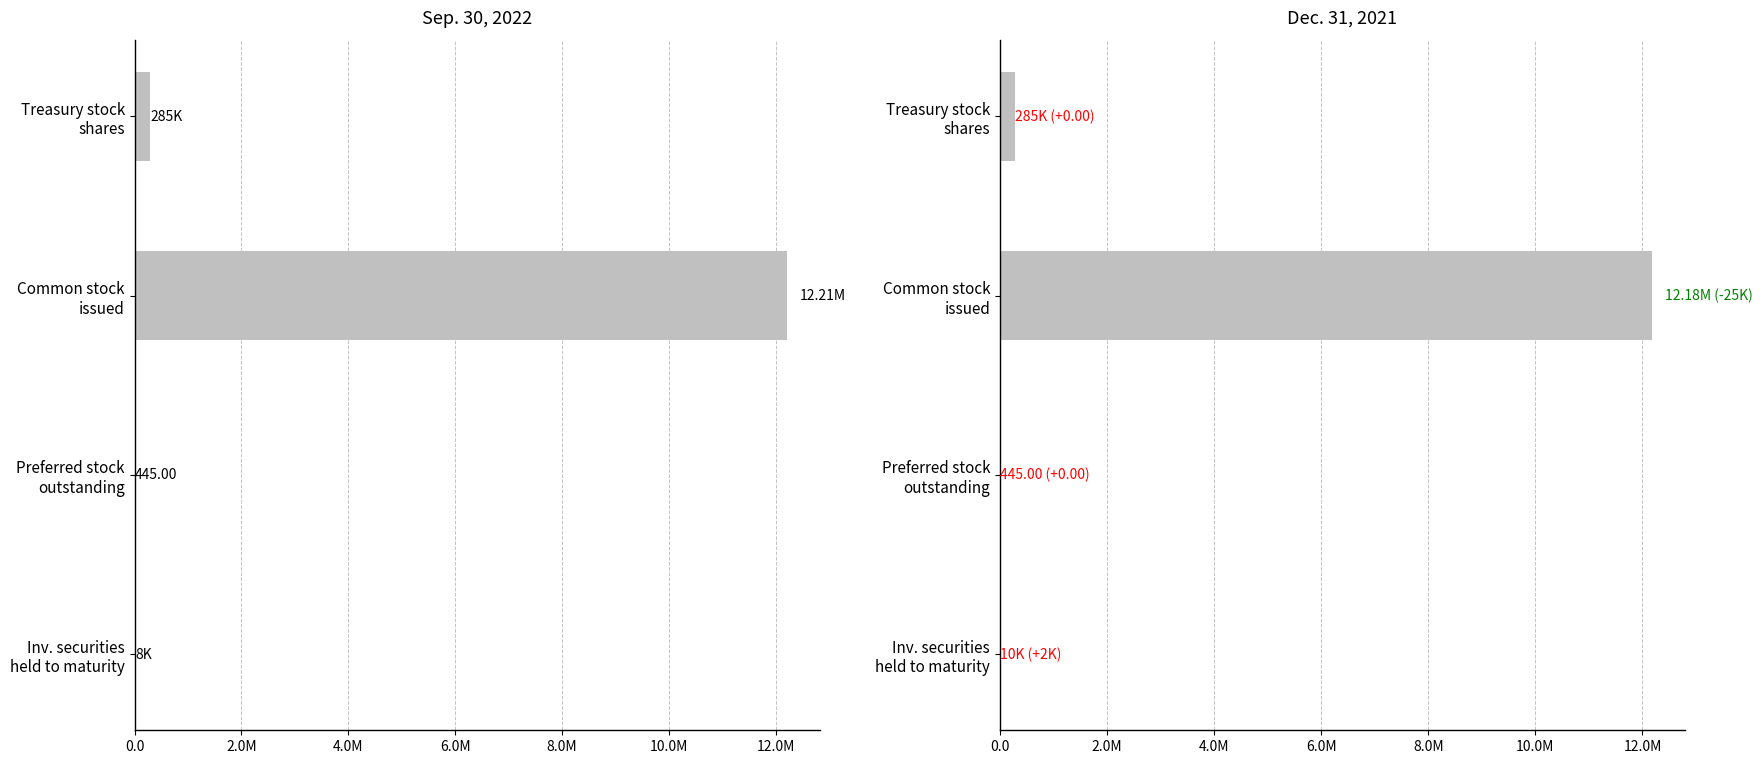

Count the number of categories in the chart.

4